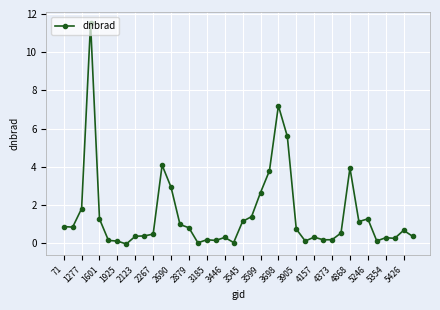

True or false: there are more than 0 points higher than both neighbors.

True